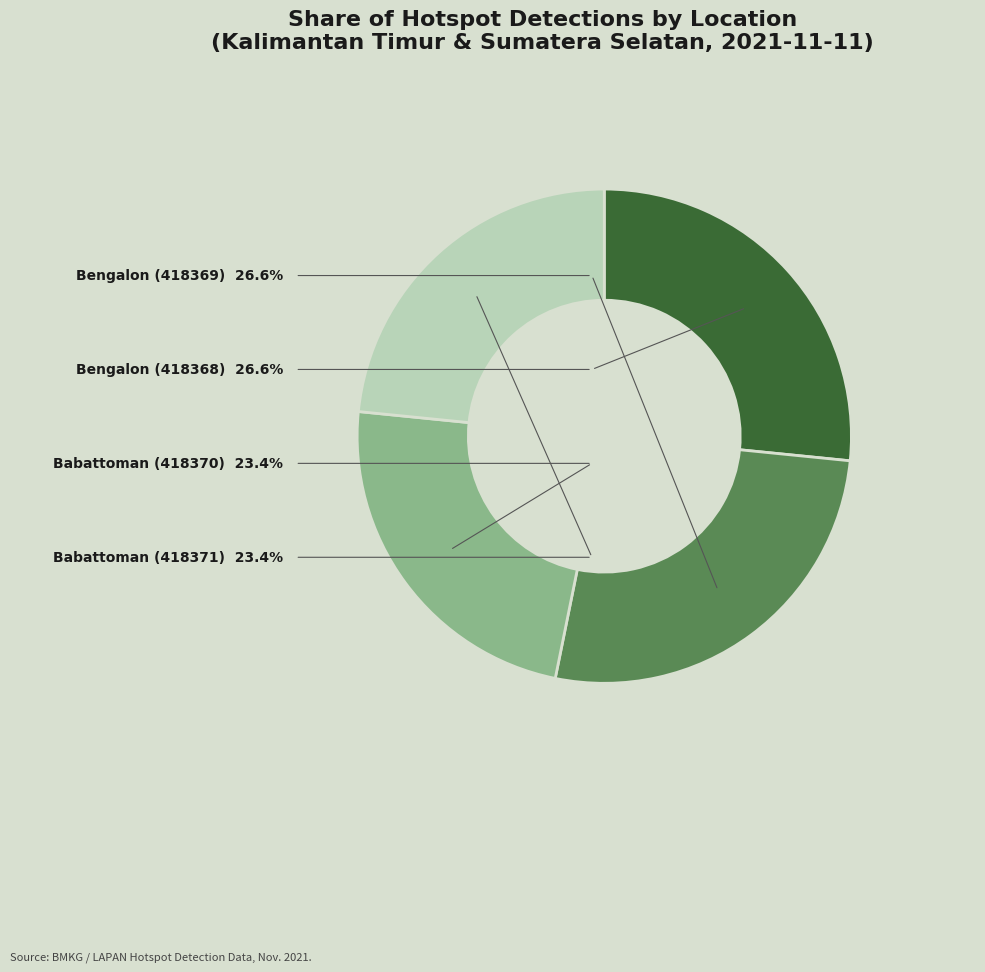

To the nearest percent, what is the combined percentage of Babattoman (418370) and Bengalon (418369)?

50%